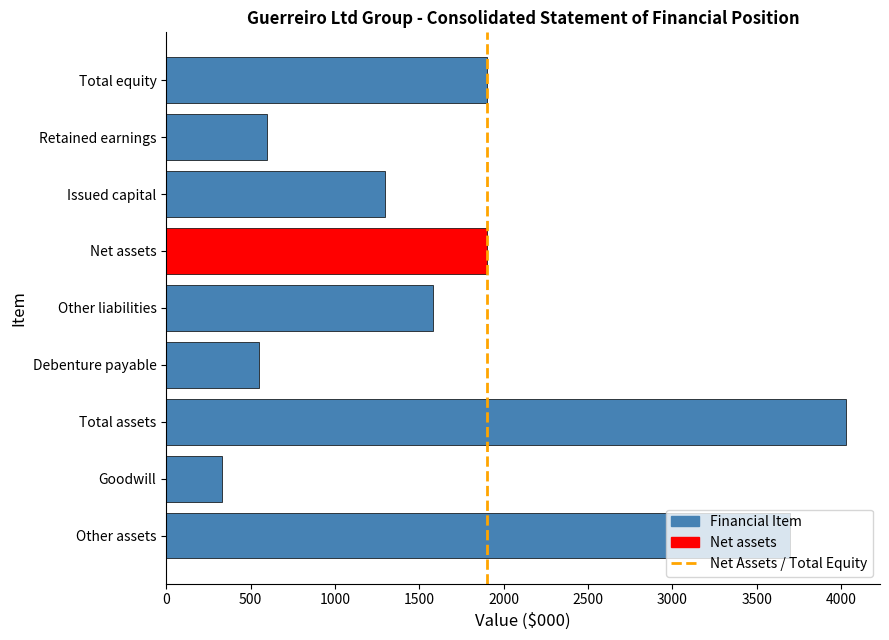

The value at Debenture payable is 815. True or false?

False